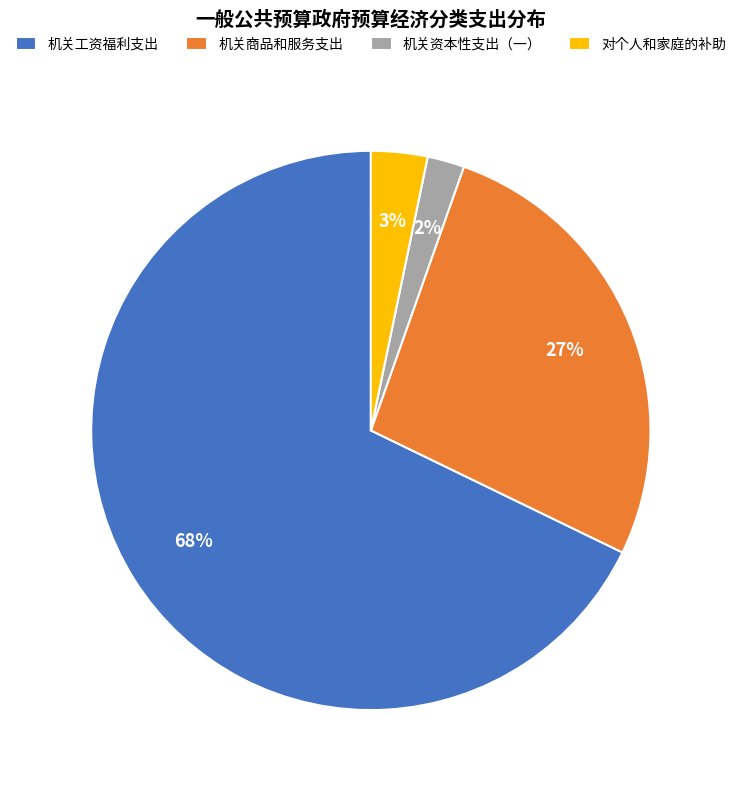

To the nearest percent, what is the difference between the 机关商品和服务支出 and 对个人和家庭的补助 slice percentages?

24%